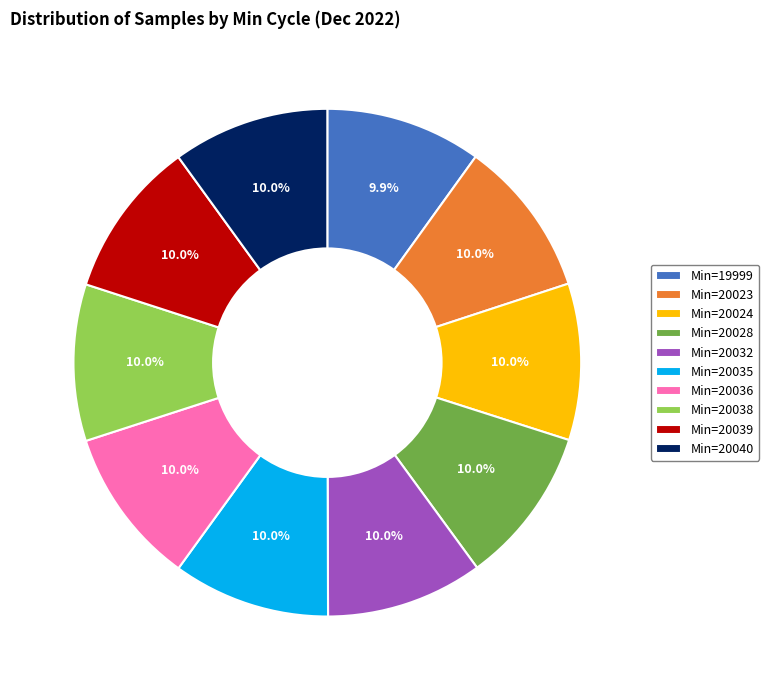

How many slices are in this pie chart?

10